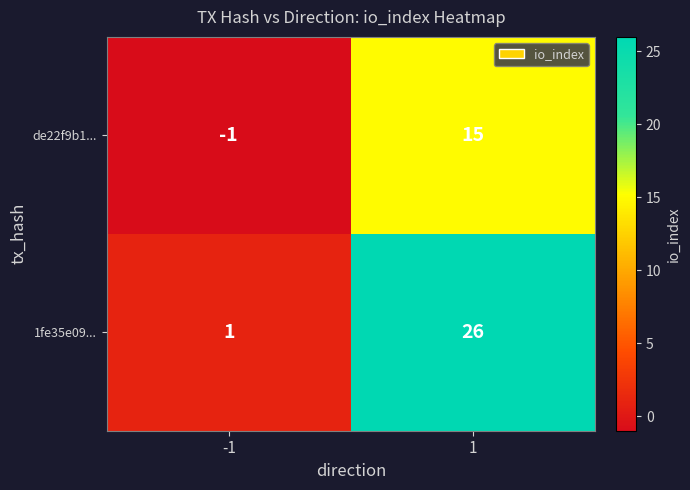

Reading left to right, transcribe all the data shown in this chart.

de22f9b1...: -1	15
1fe35e09...: 1	26